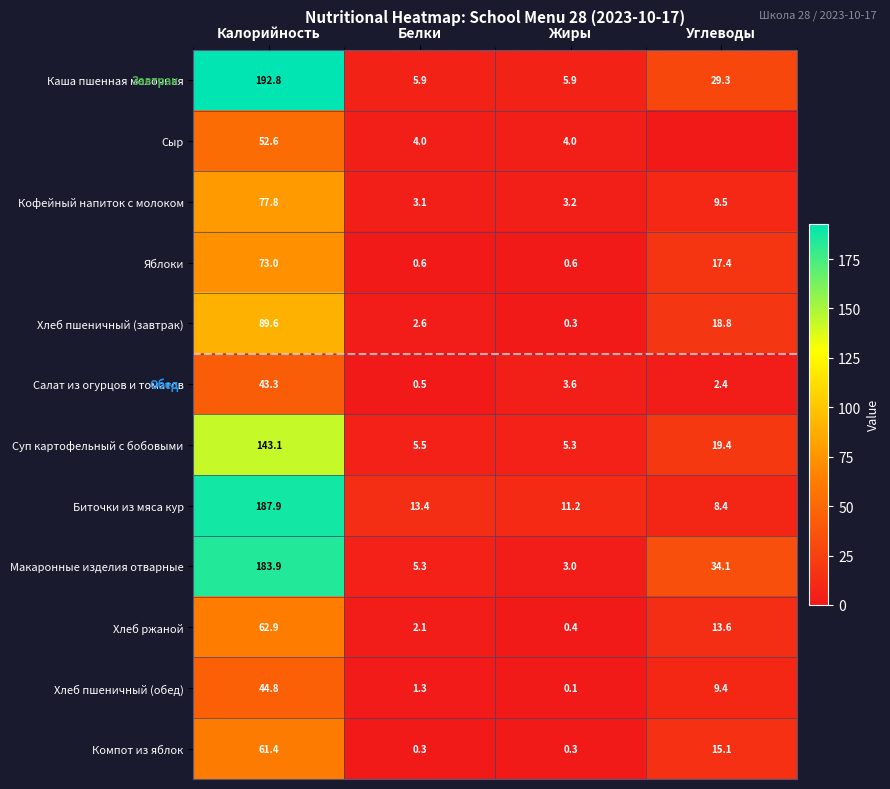

What is the total value across all series at Калорийность?

1213.1